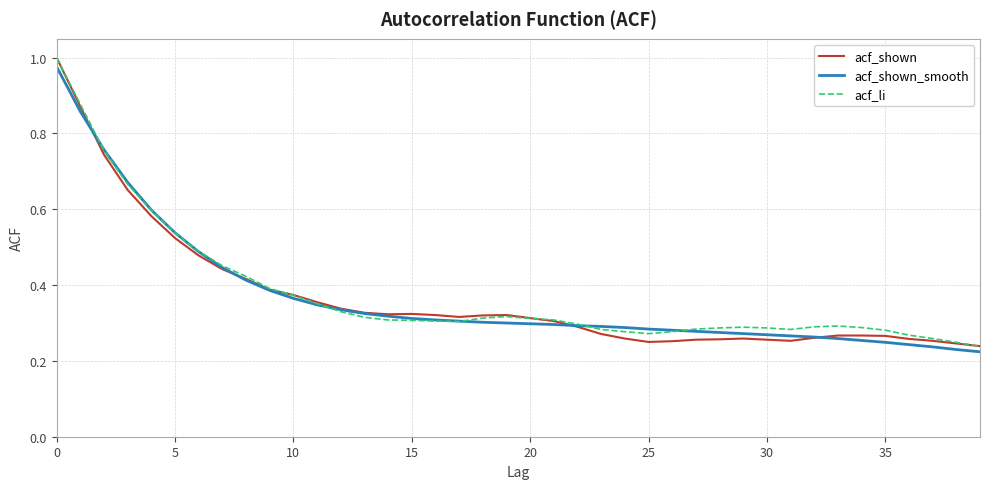

Which series ends up on top after the final intersection of acf_shown_smooth and acf_shown?

acf_shown